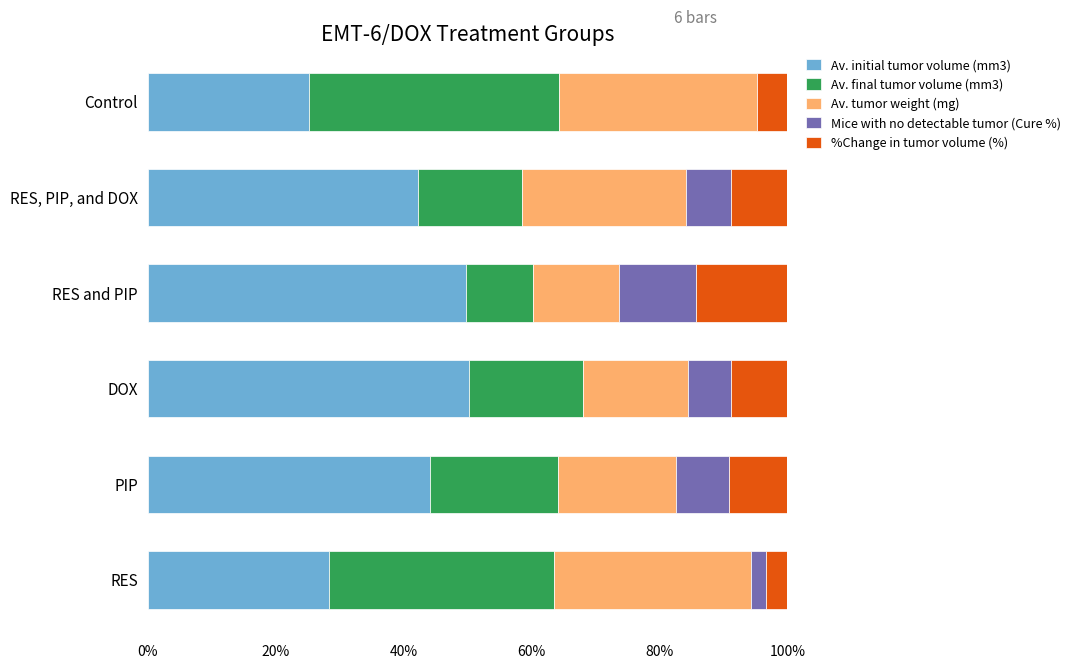

What is the total value across all series at RES and PIP?

100.0